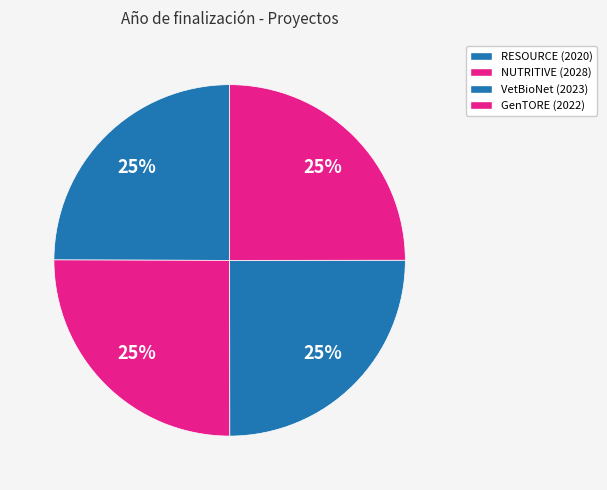

Which category has the smallest portion of the pie?

RESOURCE (2020)